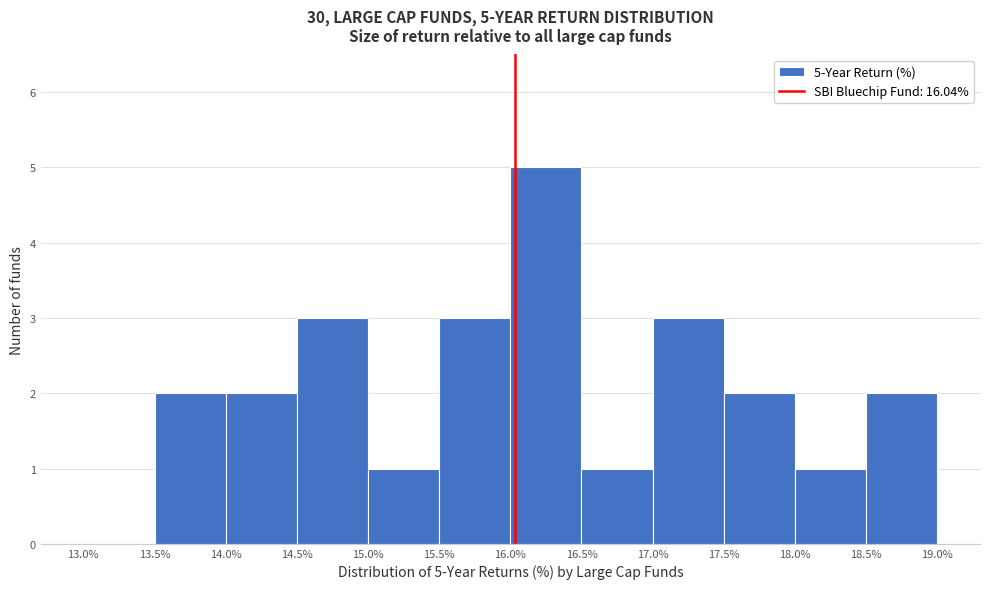

Over which range of the x-axis is the bar tallest?

16.0% to 16.5%